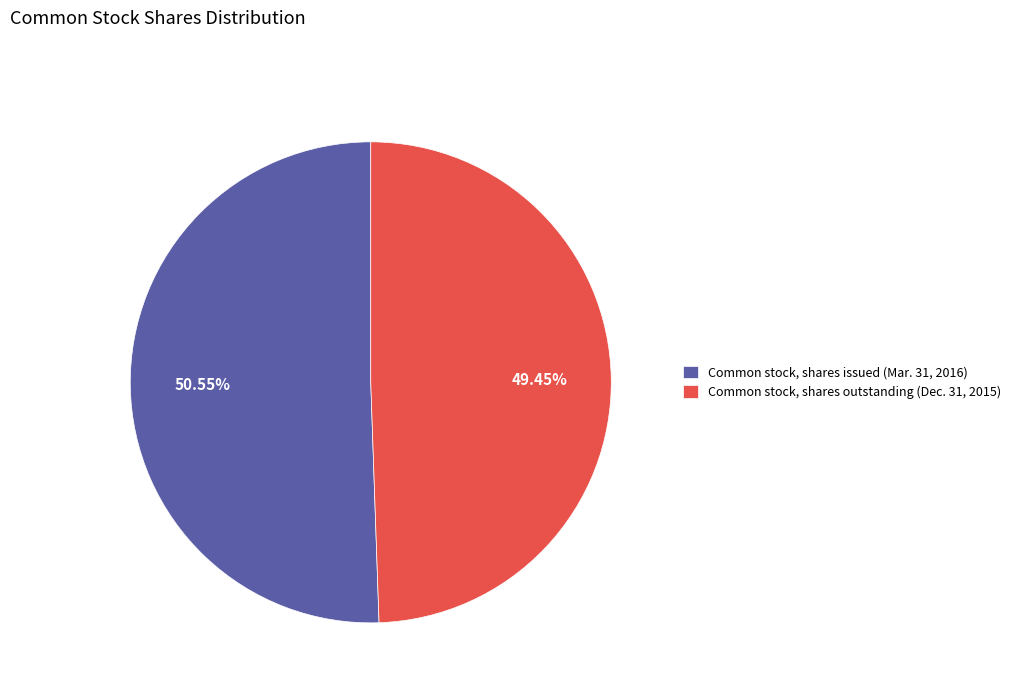

Which slice represents more than half of the pie?

Common stock, shares issued (Mar. 31, 2016)